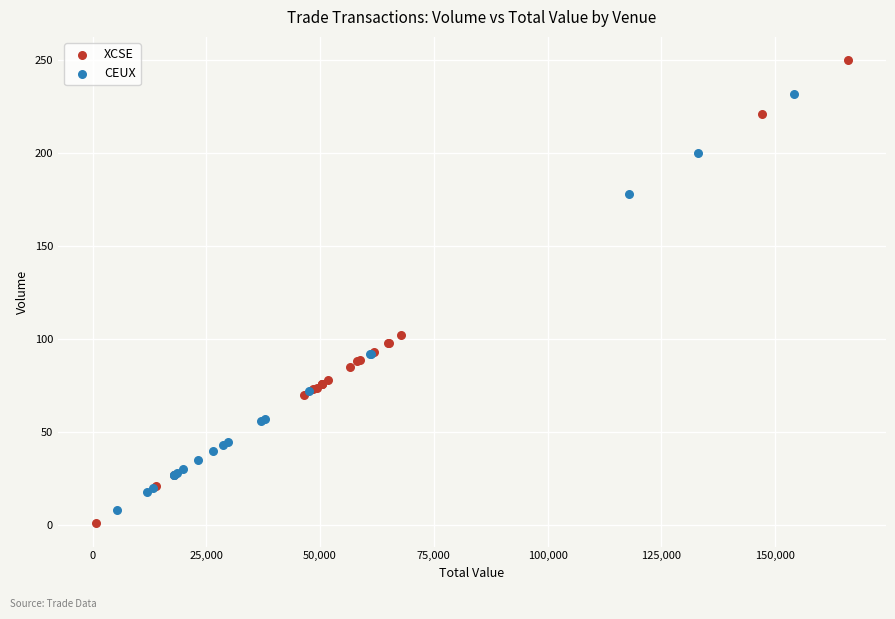

Which series has the largest Y range (max minus min)?

XCSE